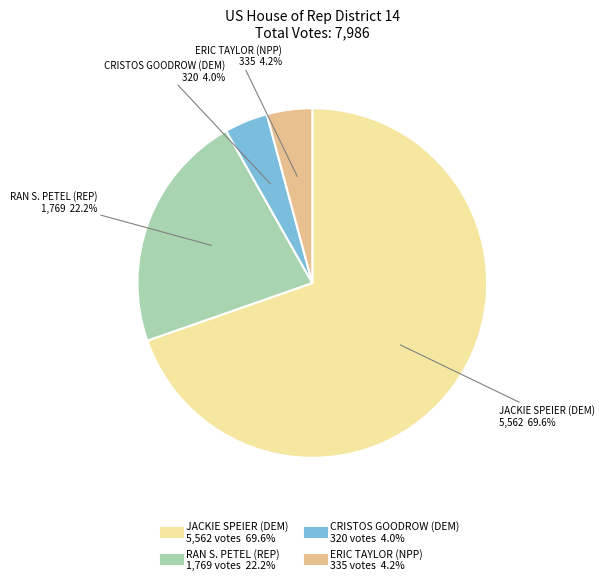

What portion of the pie excludes ERIC TAYLOR (NPP)?

95.8%